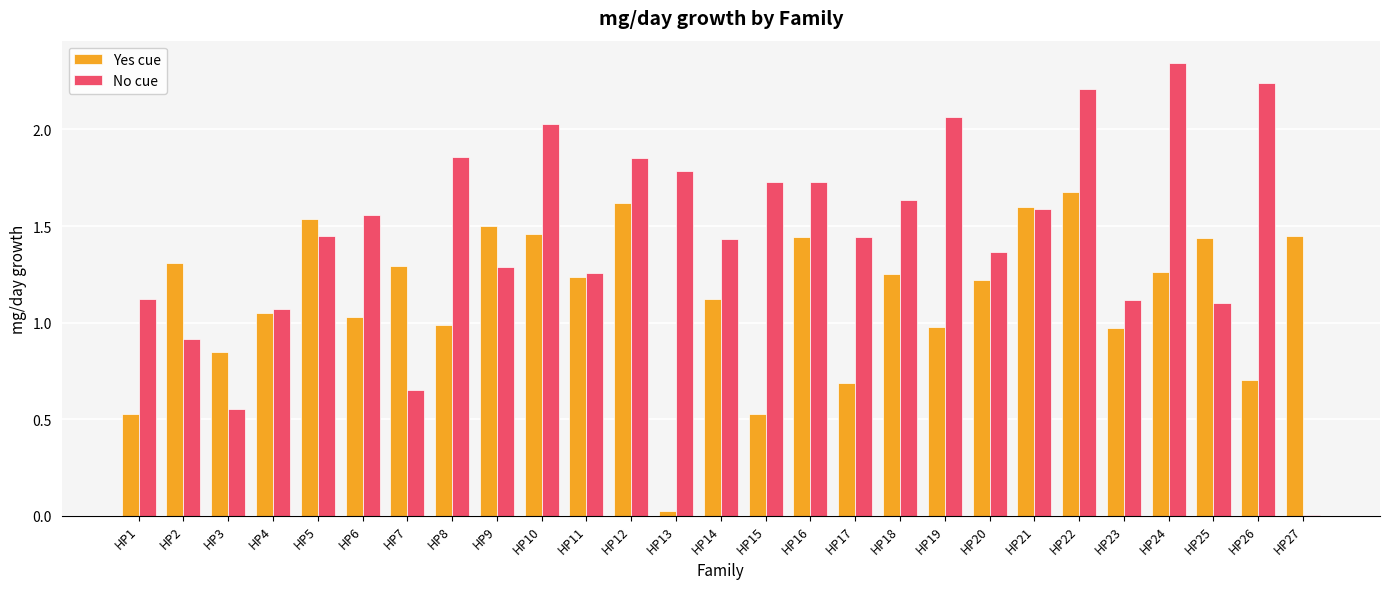

The Yes cue series shows 1.5 at HP9. True or false?

True